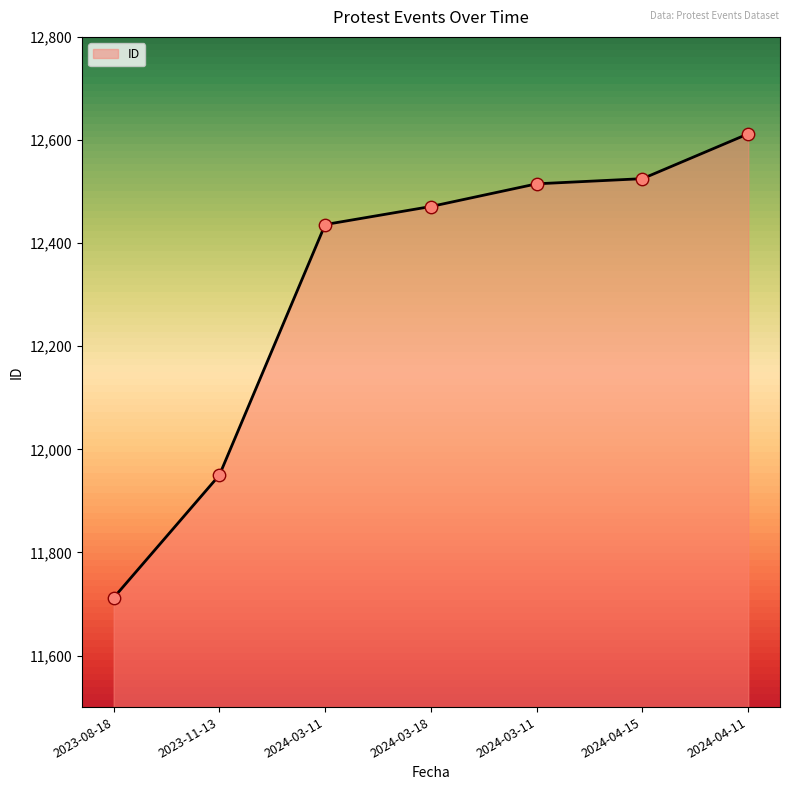

What is the ratio of the value at 2024-03-11 to the value at 2024-03-18?

1.0